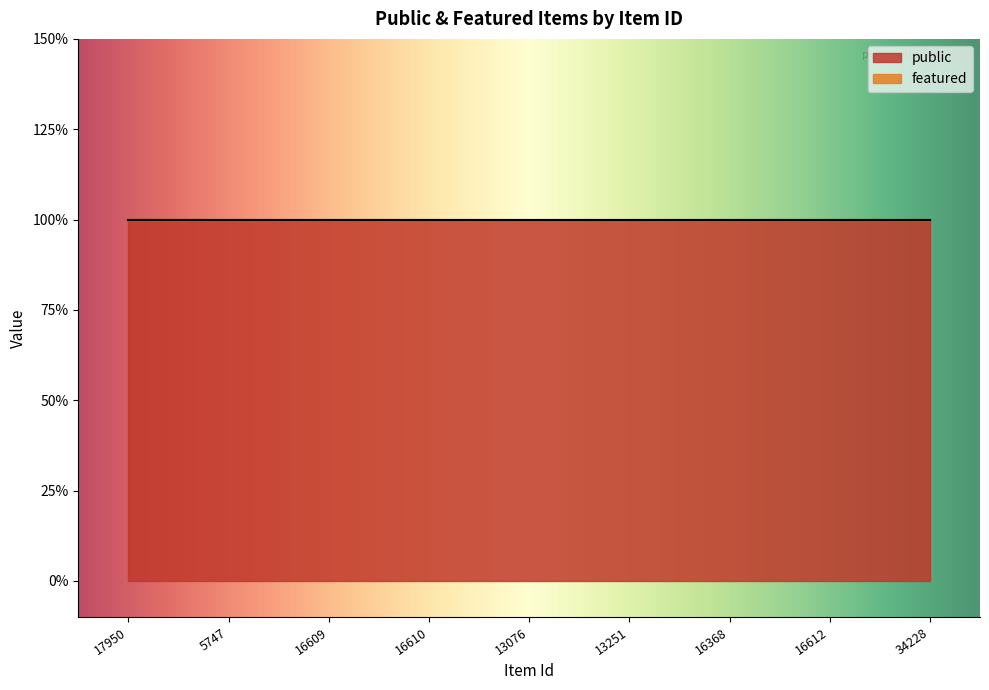

Reading right to left, list all the values displayed in this chart.

public: 1	1	1	1	1	1	1	1	1
featured: 0	0	0	0	0	0	0	0	0